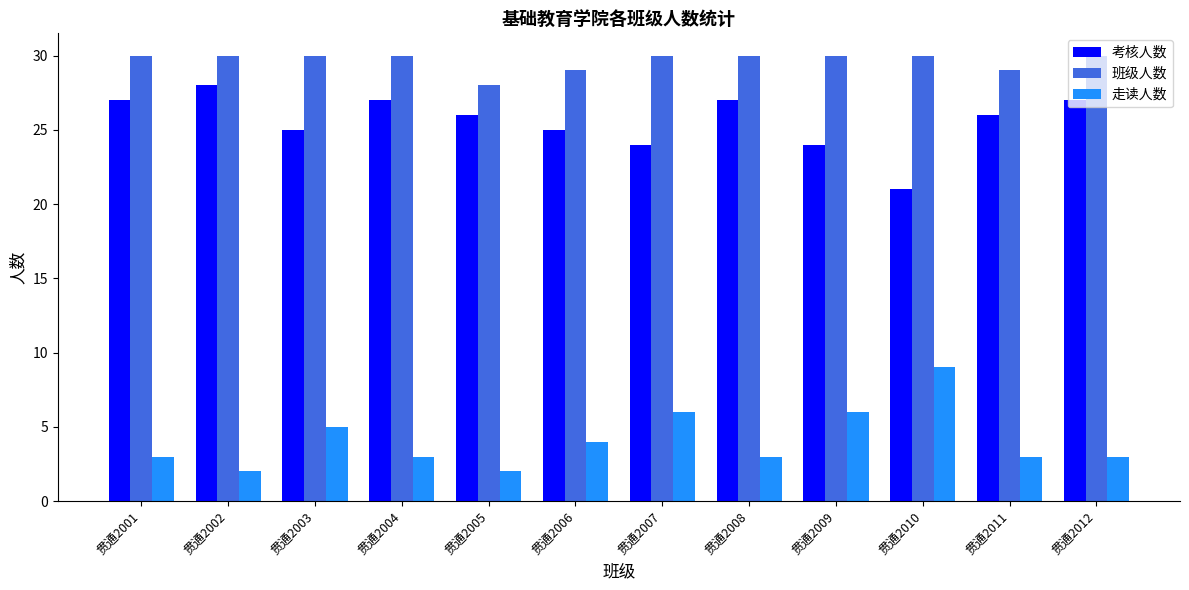

What is the spread (max minus min) of values at 贯通2009?

24